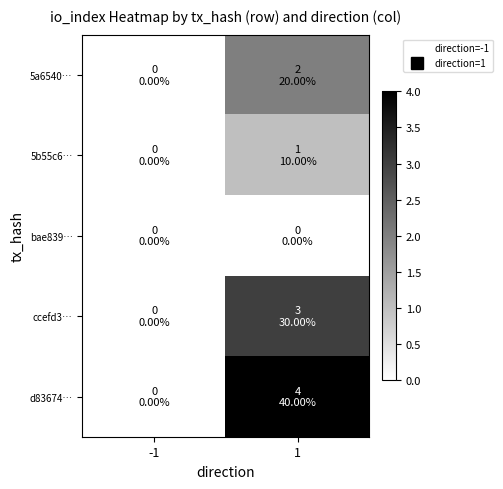

Reading left to right, transcribe all the data shown in this chart.

5a6540…: -1=0	1=2
5b55c6…: -1=0	1=1
bae839…: -1=0	1=0
ccefd3…: -1=0	1=3
d83674…: -1=0	1=4